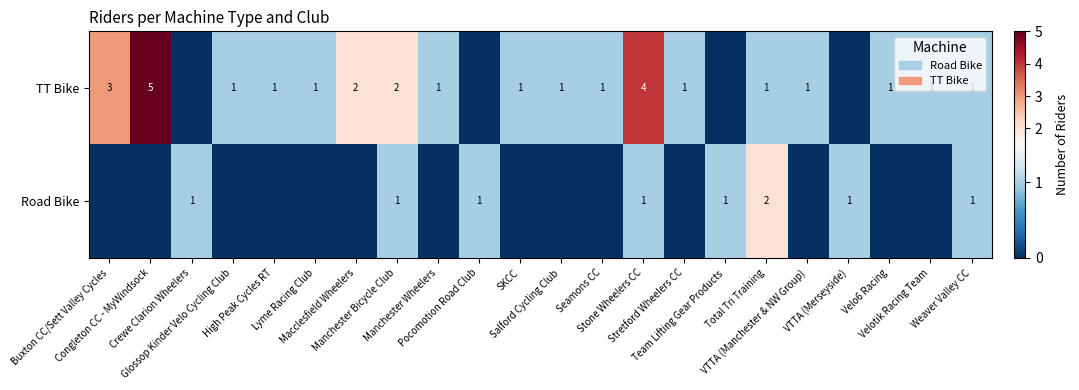

How many values in the TT Bike series exceed 1?

5